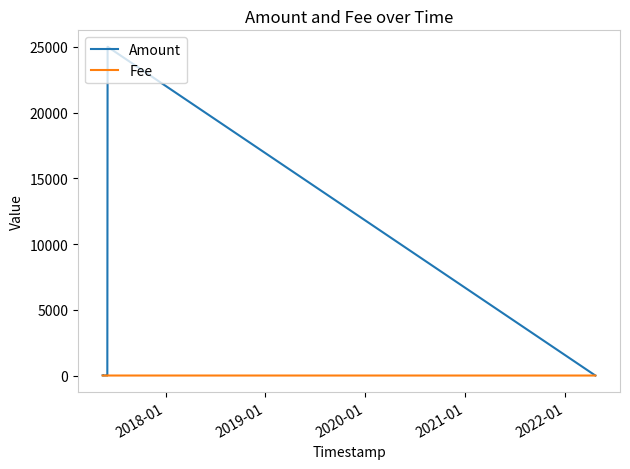

Which series has the largest total across all categories?

Amount